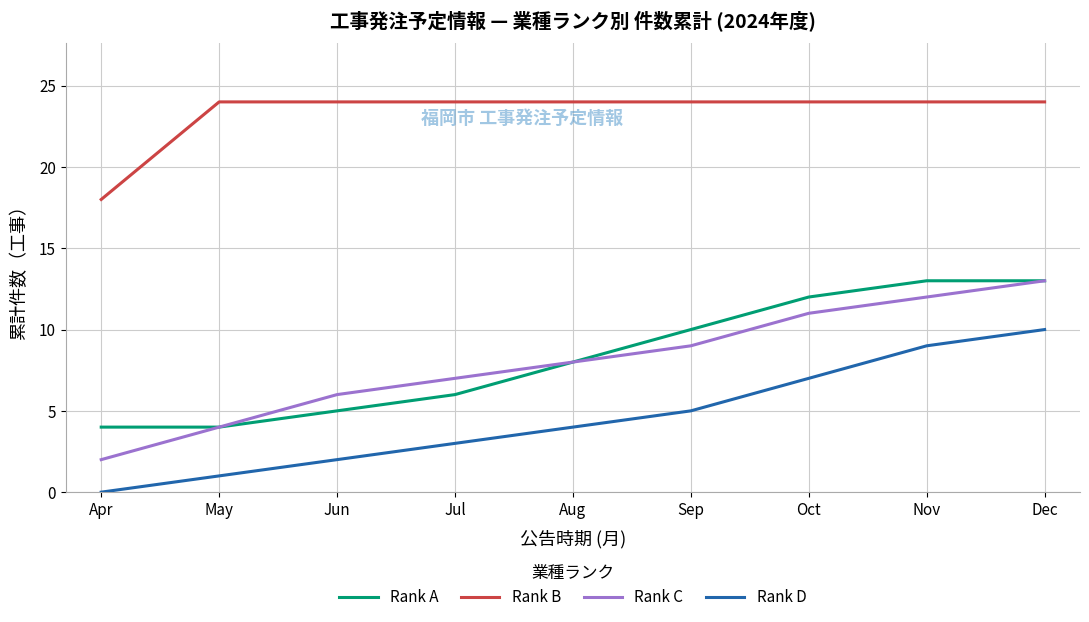

Which series has the largest total across all categories?

Rank B